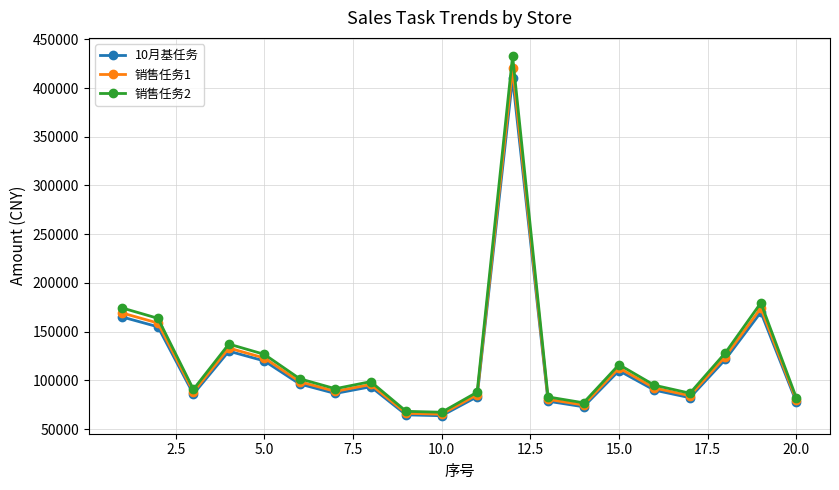

What is the value of the 10月基任务 point at the 1st from the left?

165000.0